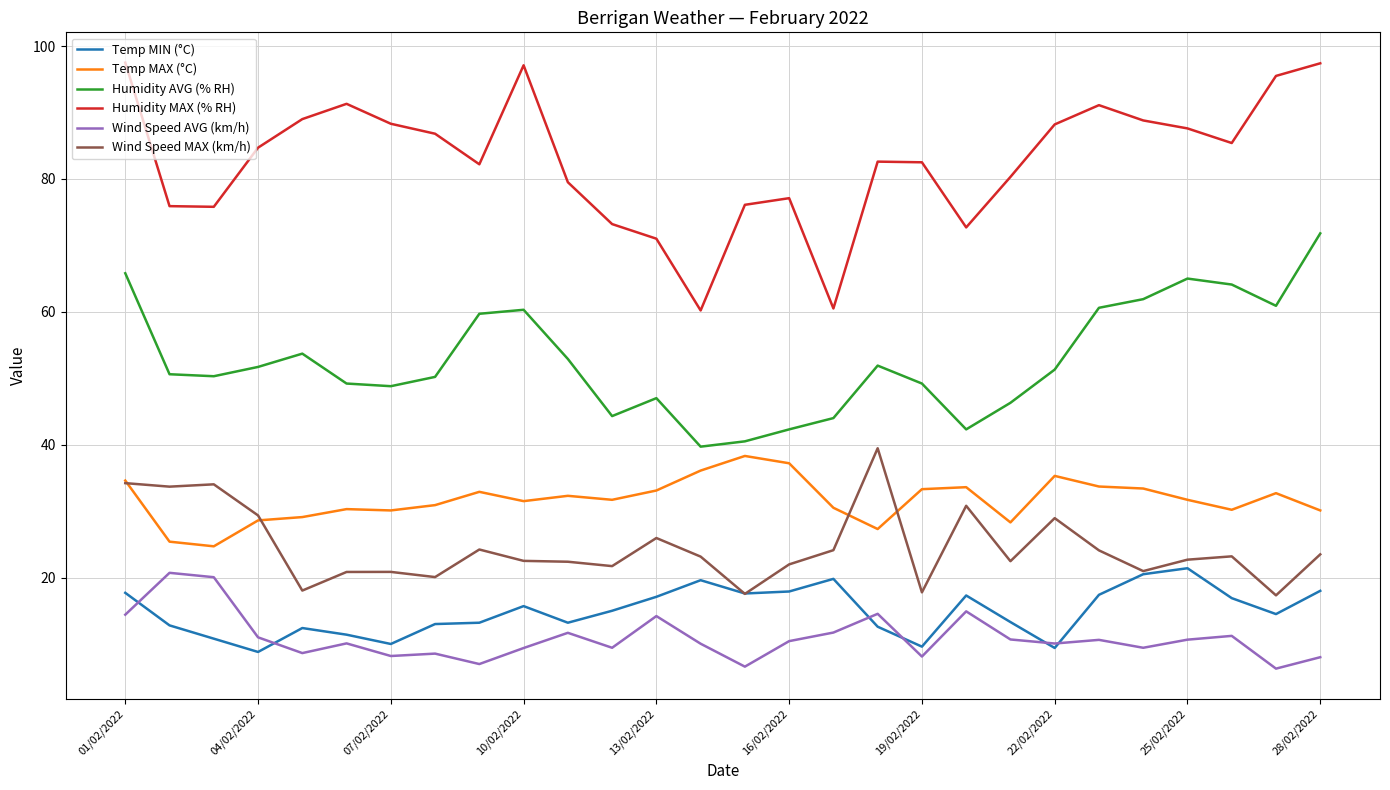

What is the lowest value of the Humidity AVG (% RH) series?

39.7